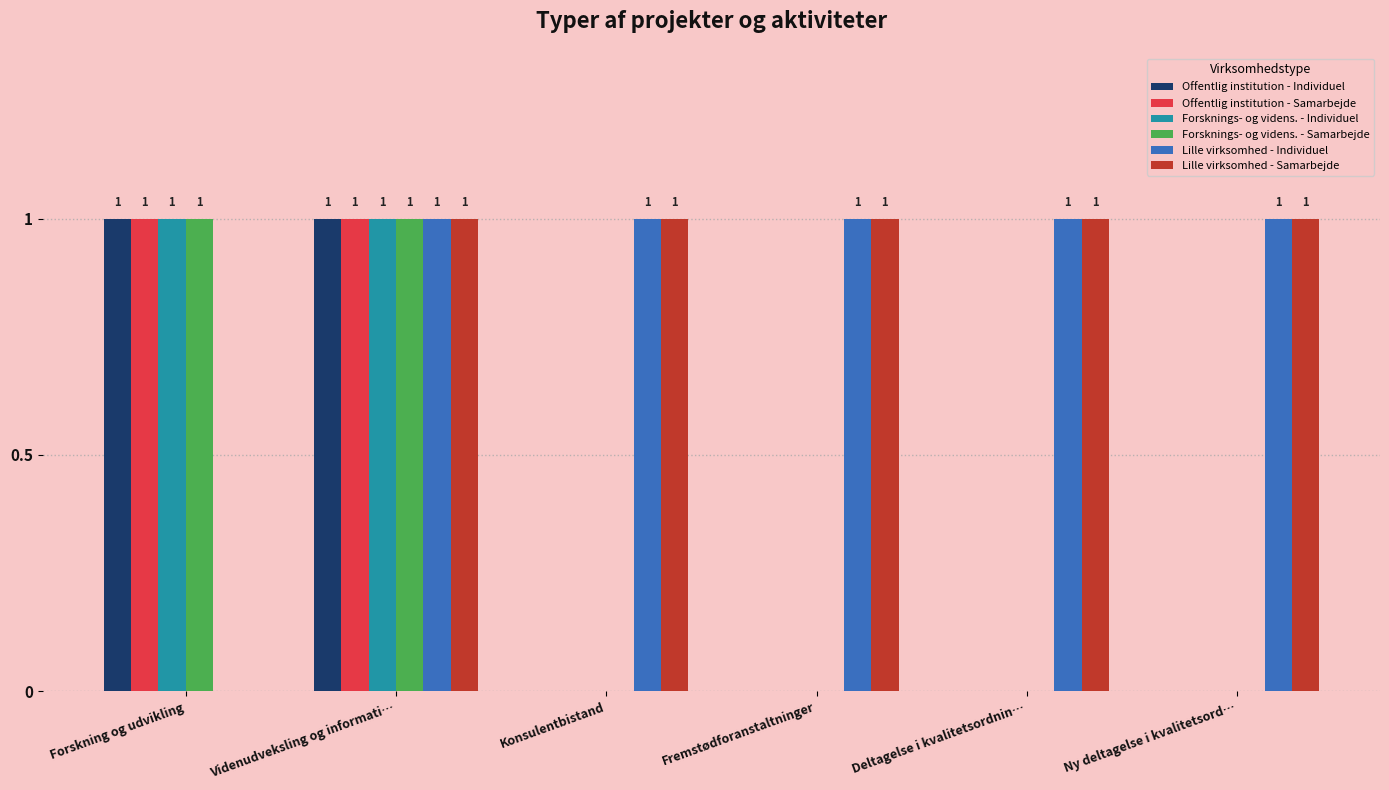

How many Offentlig institution - Individuel values are between 0 and 1?

6